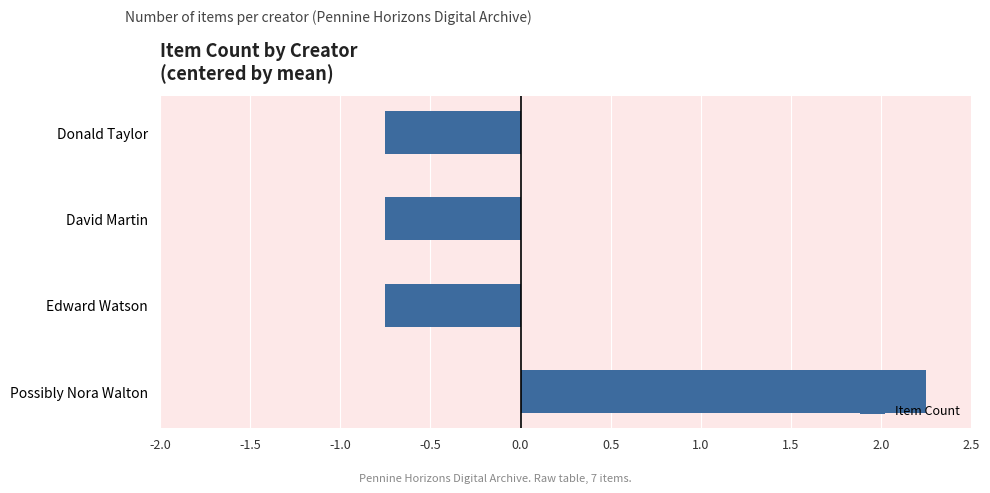

Which label corresponds to the largest value in the chart?

Possibly Nora Walton